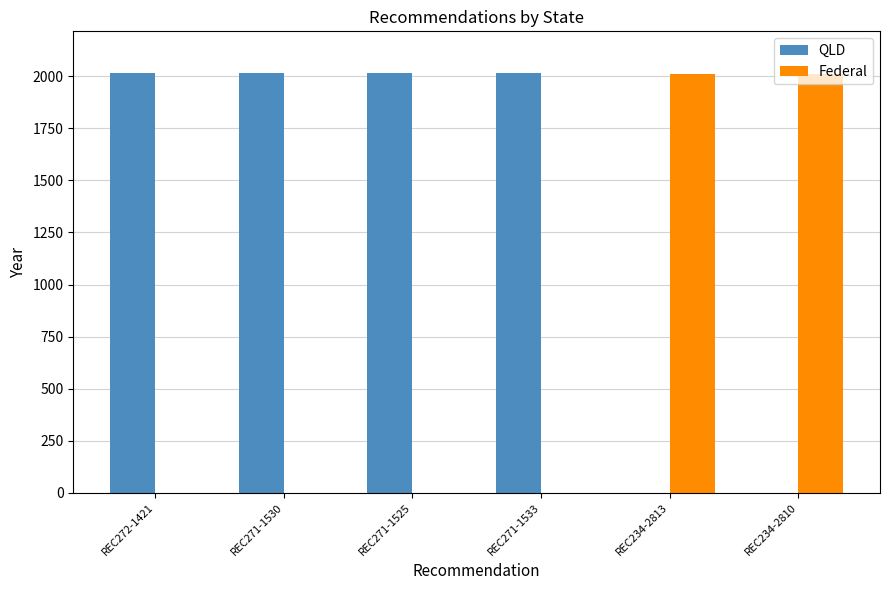

What is the maximum value for Federal?

2013